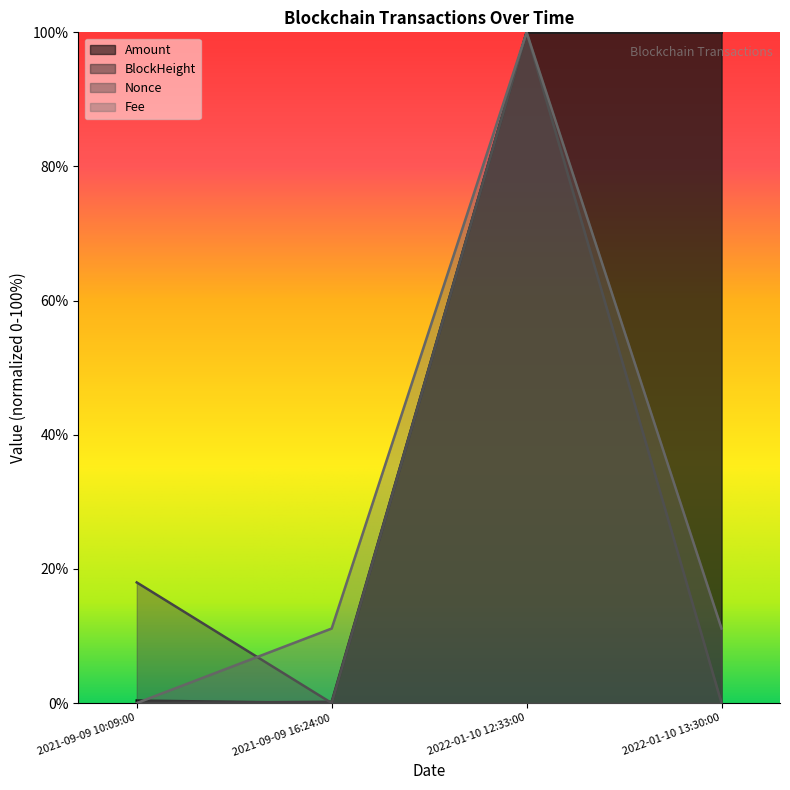

The value of BlockHeight at 2021-09-09 10:09:00 is 37.2. True or false?

False